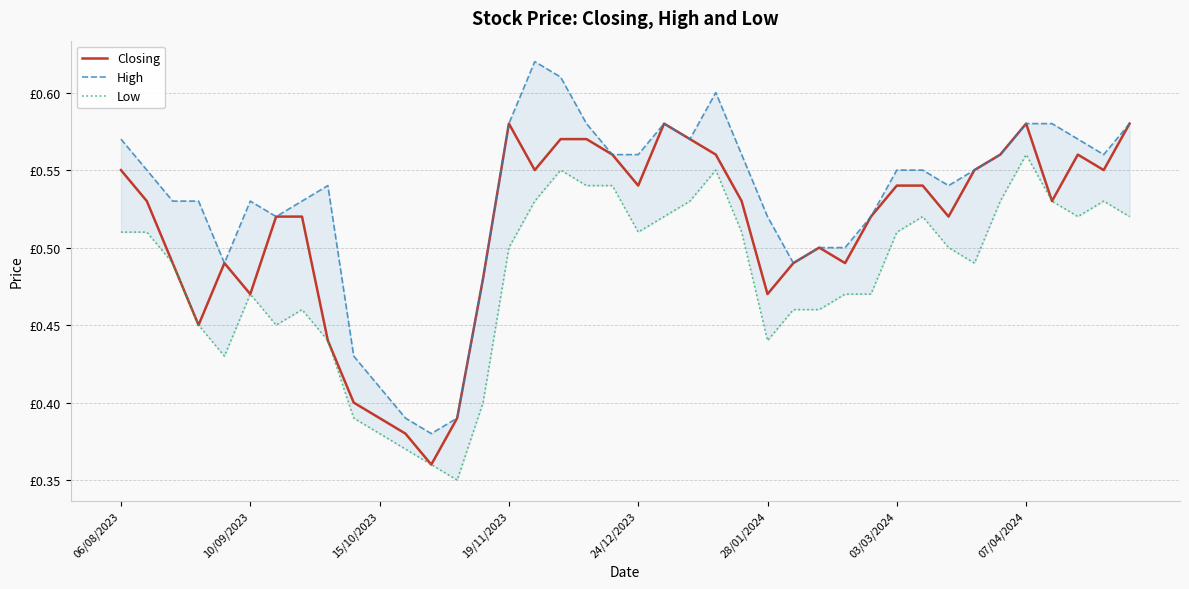

Which series has the largest range (max minus min)?

High